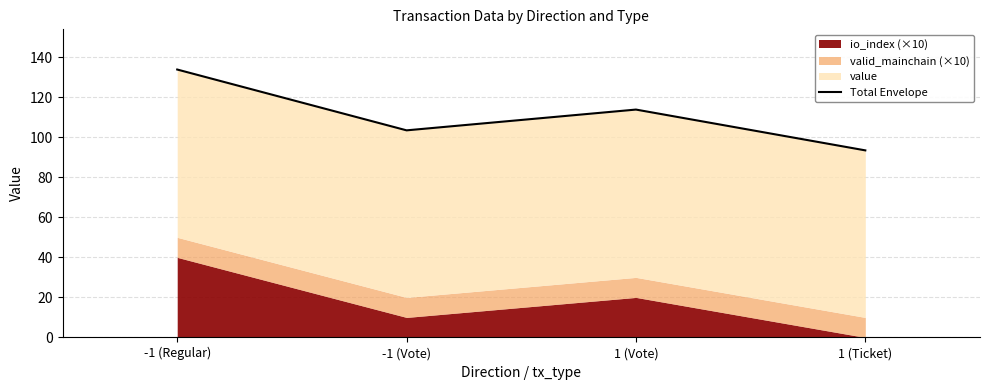

How many interior local peaks (higher than both neighbors) does the data have?

1